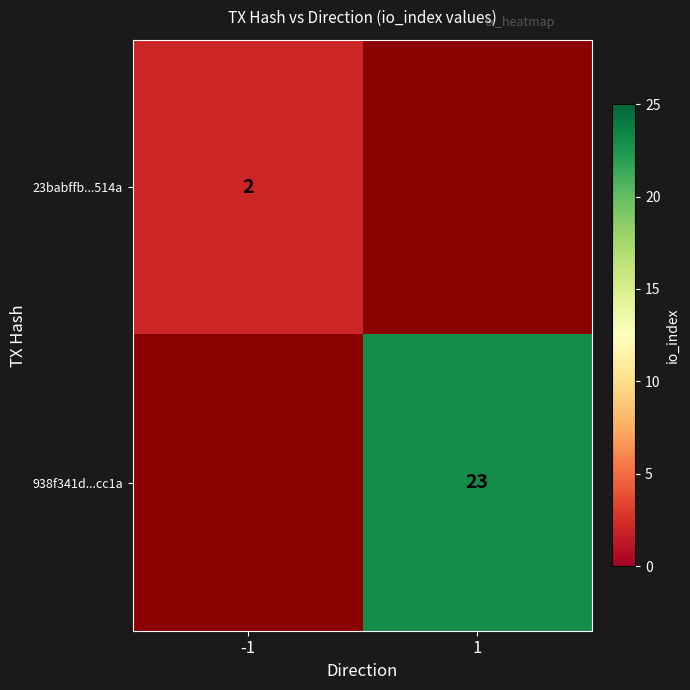

The 23babffb...514a series shows 2 at -1. True or false?

True